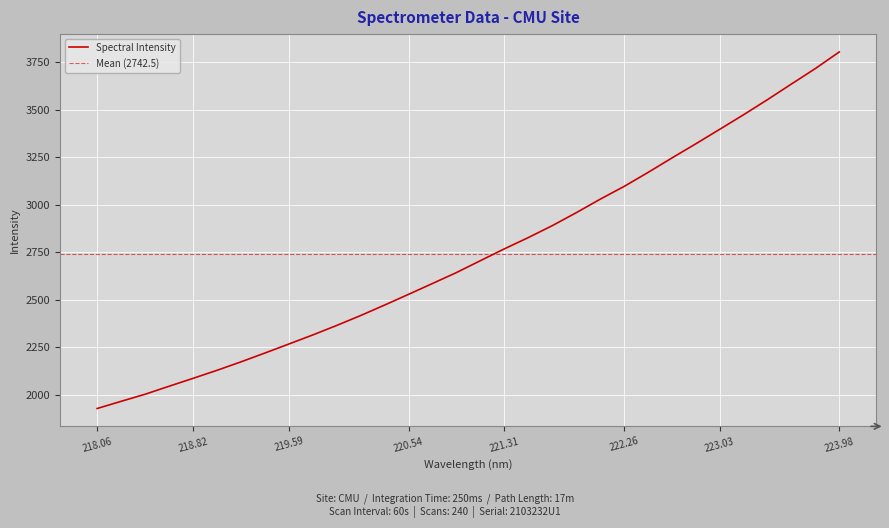

The chart shows a value of 4594.3 at 221.8812. True or false?

False